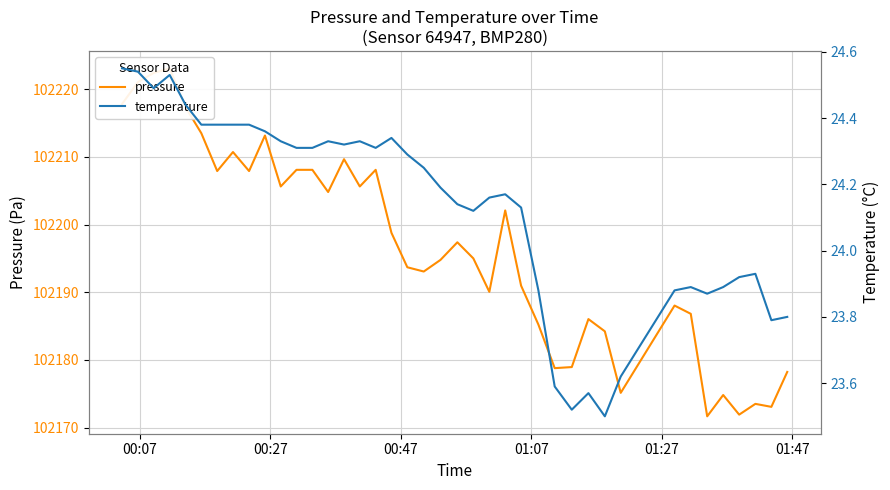

What is the sum of all temperature values?

965.1